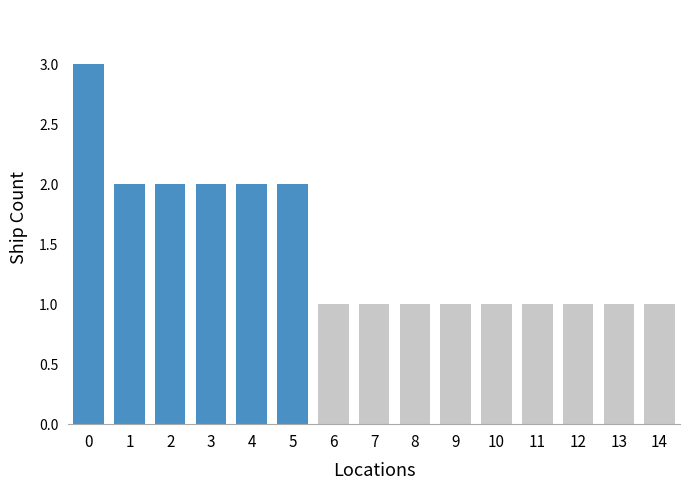

What is the value of the 15th bar from the left?

1